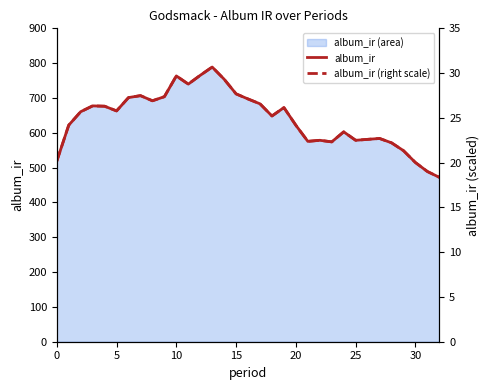

At how many categories does at least one series exceed 273?

33